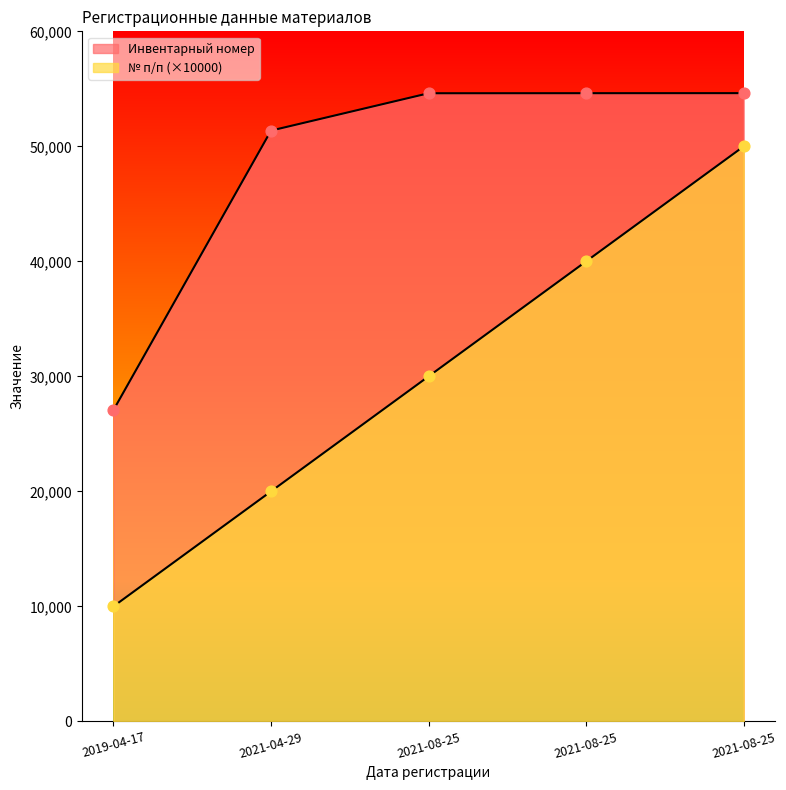

Which series contains the lowest Y value?

№ п/п